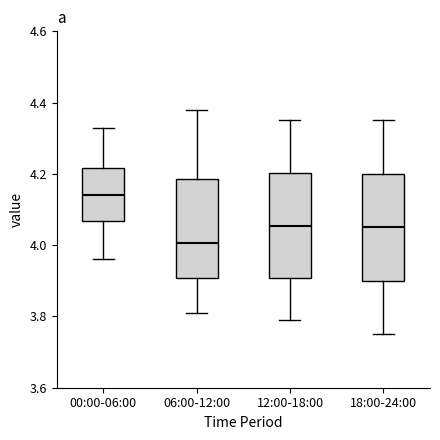

Where is the lower edge of the box for 12:00-18:00 on the y-axis? The values are not printed on the chart, so give them approximately, as read against the axis.

3.90